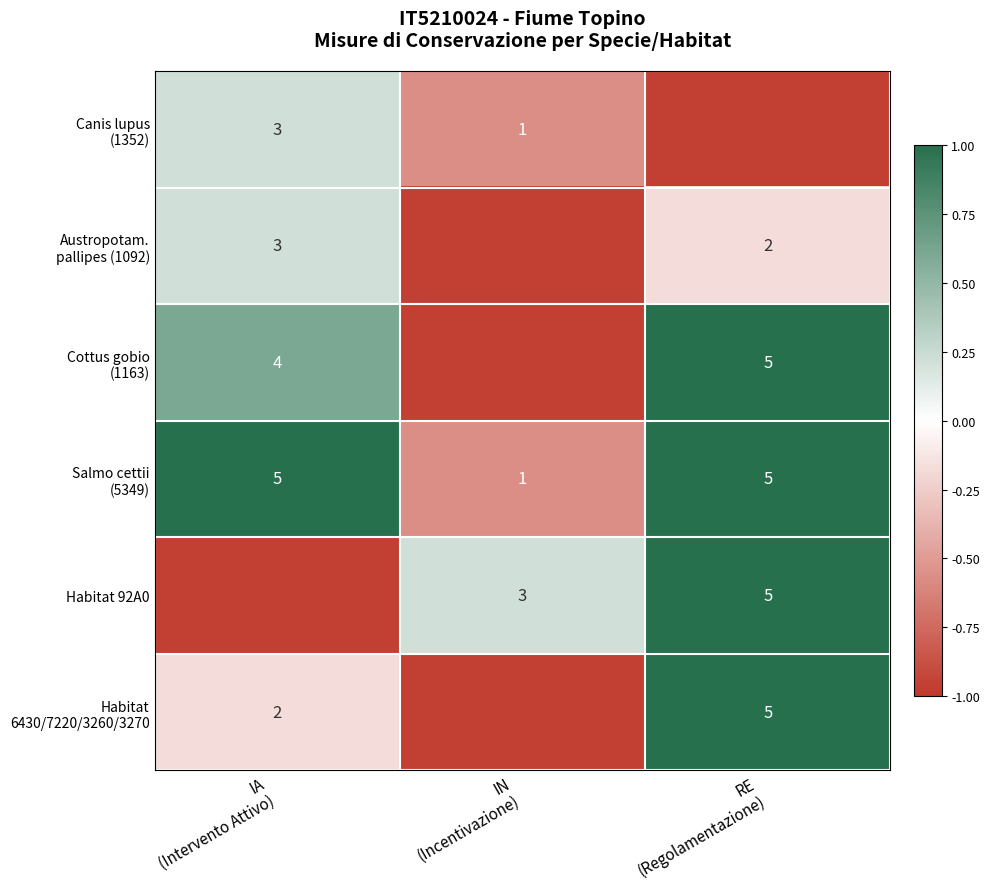

List the series in order of their peak value, lowest first.

Canis lupus (1352), Austropotam. pallipes (1092), Cottus gobio (1163), Salmo cettii (5349), Habitat 92A0, Habitat 6430/7220/3260/3270